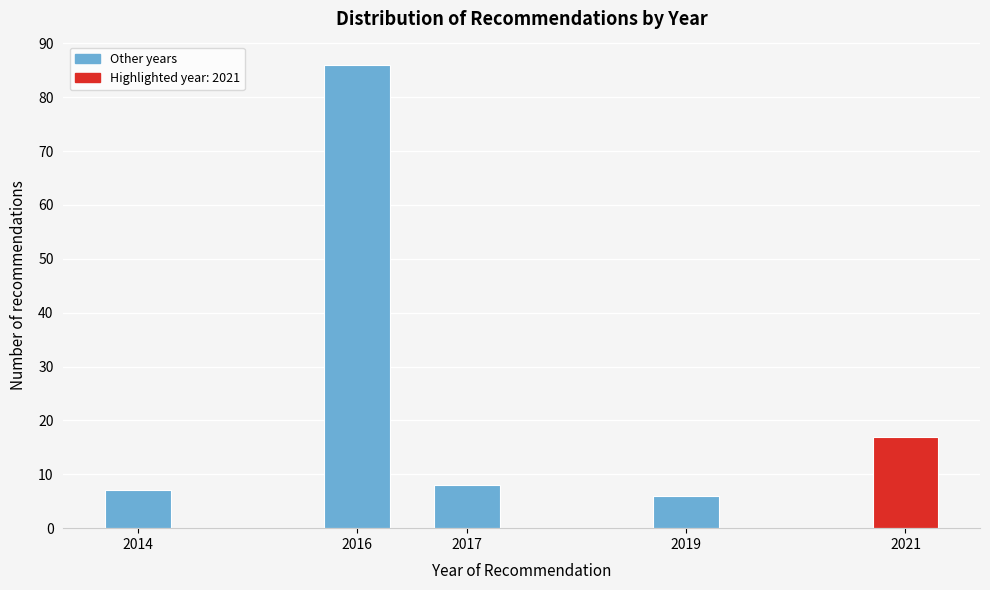

Reading left to right, list all the values displayed in this chart.

2014=7	2016=86	2017=8	2019=6	2021=17